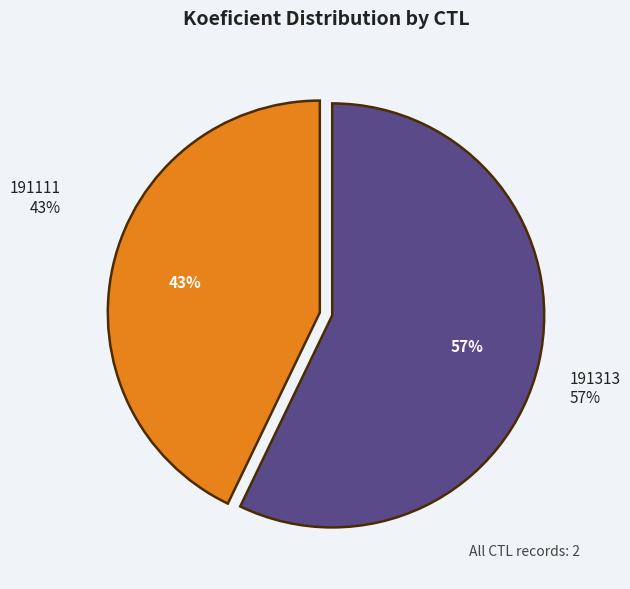

What is the total percentage of 191111 and 191313?

100.0%